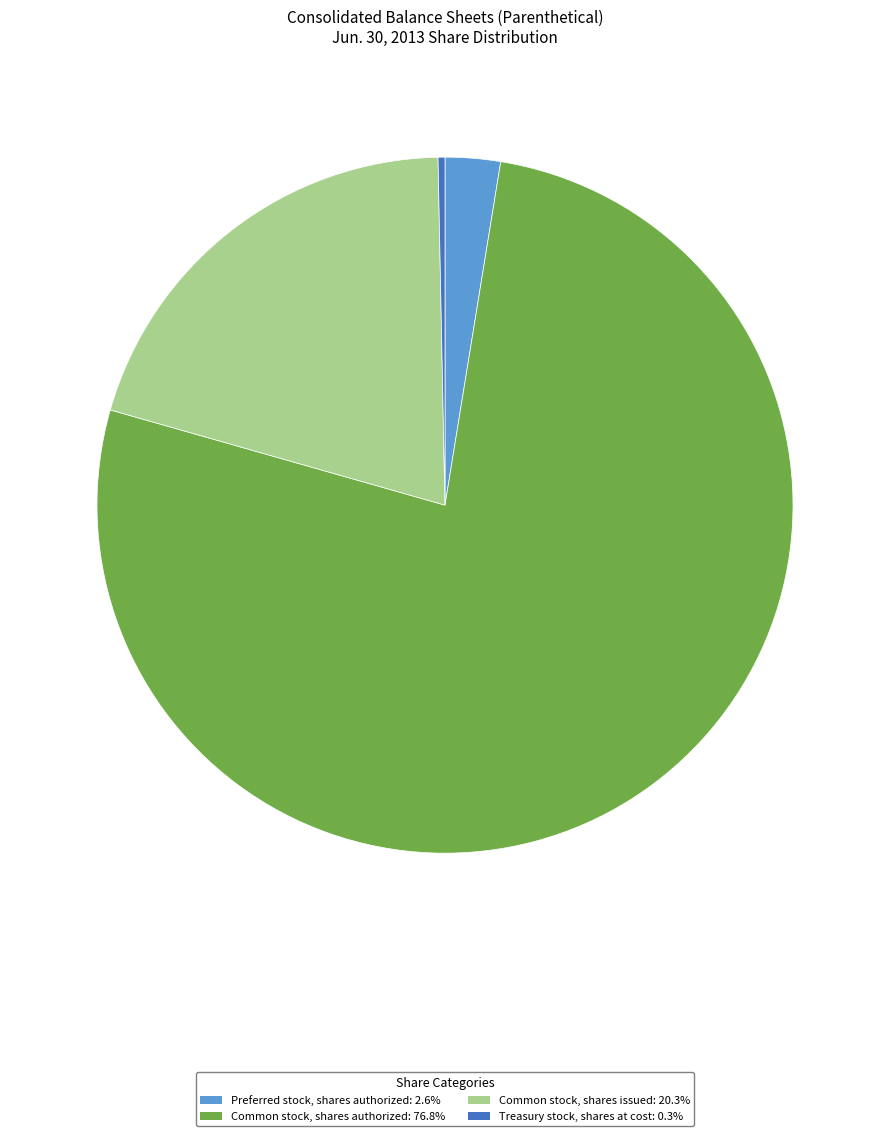

True or false: Treasury stock, shares at cost accounts for 0% of the total.

True